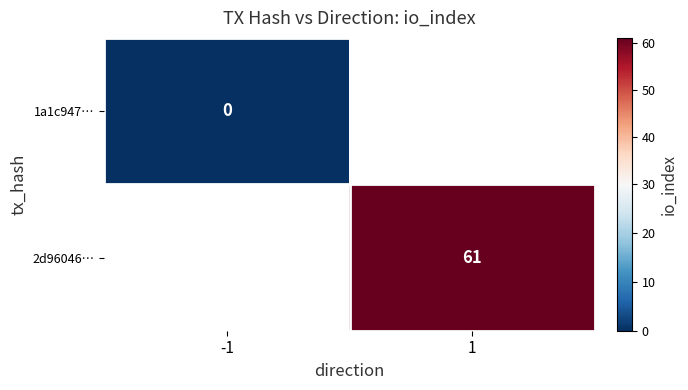

Count the number of data series in this chart.

2